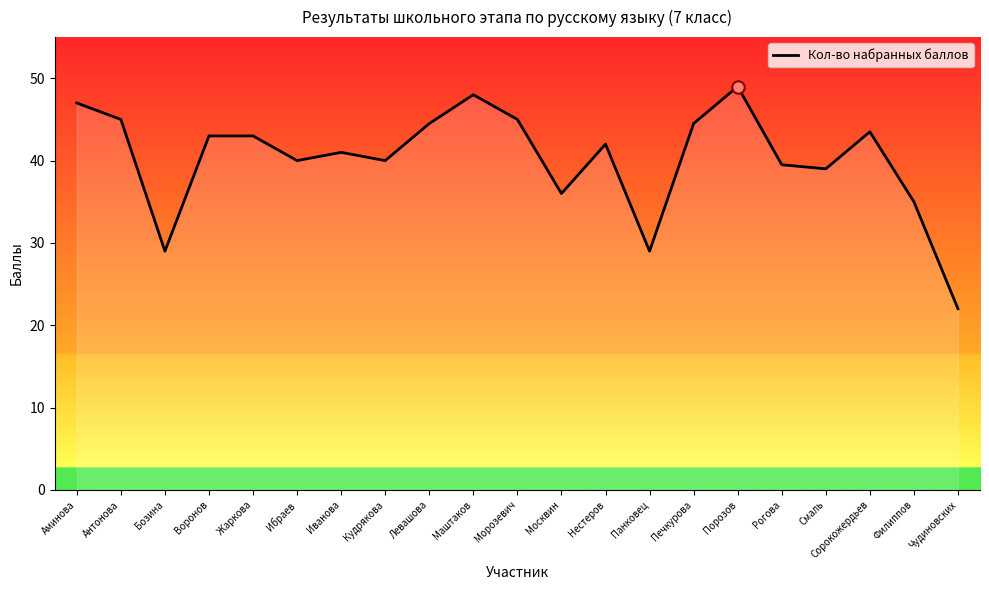

What is the ratio of the value at Сорокожердьев to the value at Антонова?

1.0